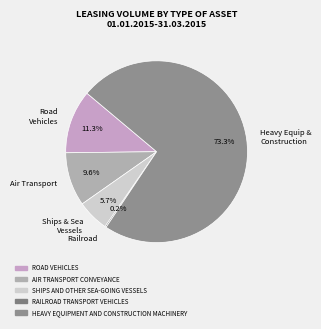

What portion of the pie excludes Air Transport?

90.4%